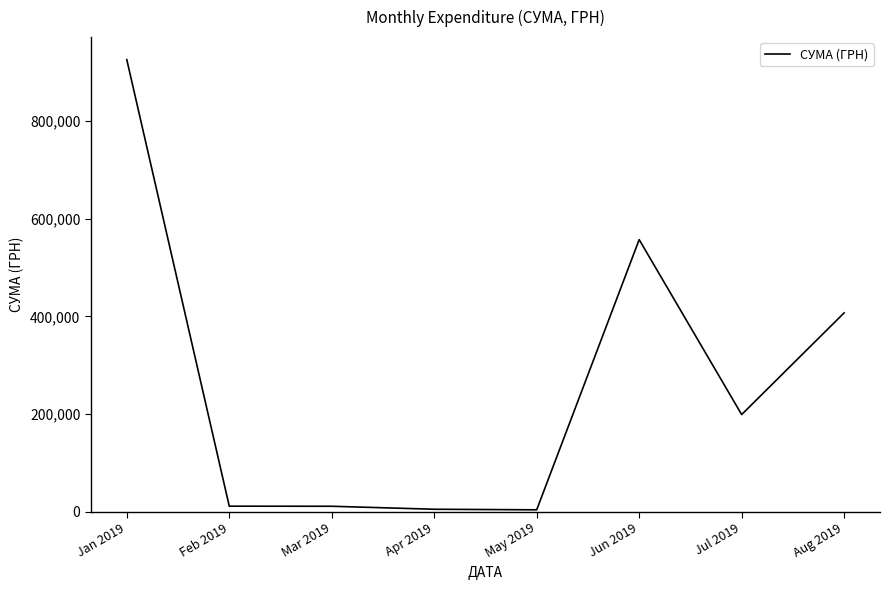

Between Aug 2019 and Jun 2019, which is larger?

Jun 2019